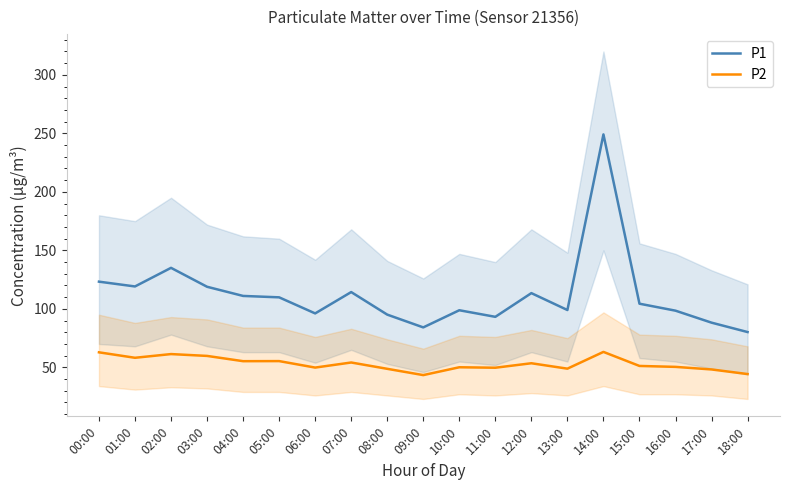

Reading right to left, transcribe all the data shown in this chart.

P1: 18:00=80.2	17:00=88.2	16:00=98.5	15:00=104.4	14:00=249.1	13:00=99.0	12:00=113.5	11:00=93.2	10:00=98.8	09:00=84.2	08:00=95.1	07:00=114.4	06:00=96.1	05:00=109.9	04:00=111.1	03:00=118.9	02:00=135.1	01:00=119.2	00:00=123.3
P2: 18:00=44.3	17:00=48.2	16:00=50.4	15:00=51.2	14:00=63.2	13:00=48.9	12:00=53.5	11:00=49.7	10:00=50.1	09:00=43.4	08:00=48.8	07:00=54.2	06:00=49.8	05:00=55.4	04:00=55.3	03:00=59.8	02:00=61.4	01:00=58.2	00:00=62.9